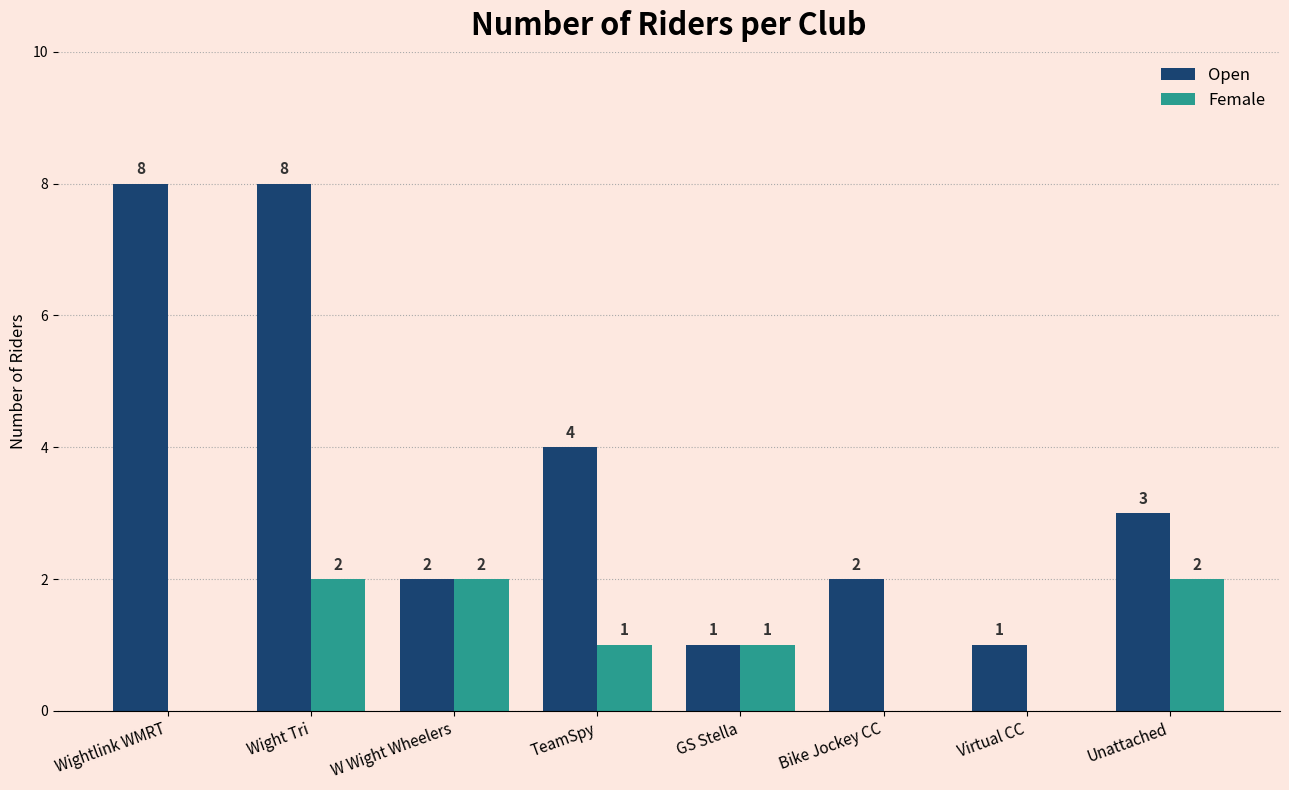

At which category is the sum across all series the highest?

Wight Tri